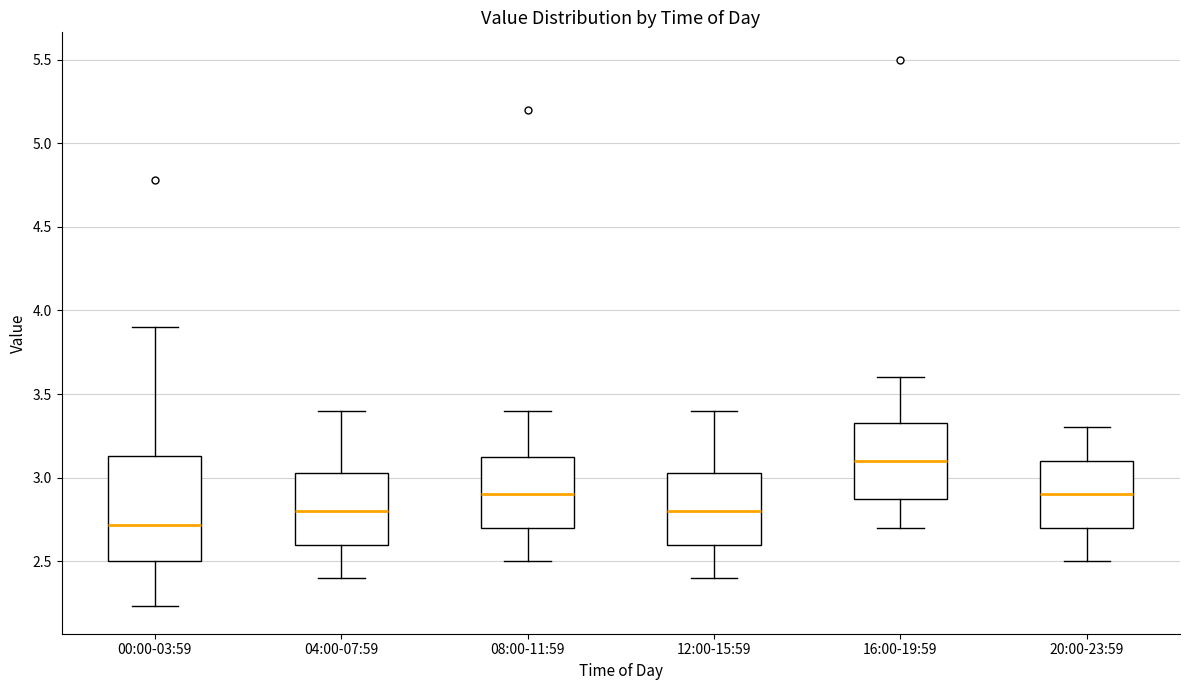

Where does the upper whisker of the box for 04:00-07:59 end on the y-axis? The values are not printed on the chart, so give them approximately, as read against the axis.

3.40